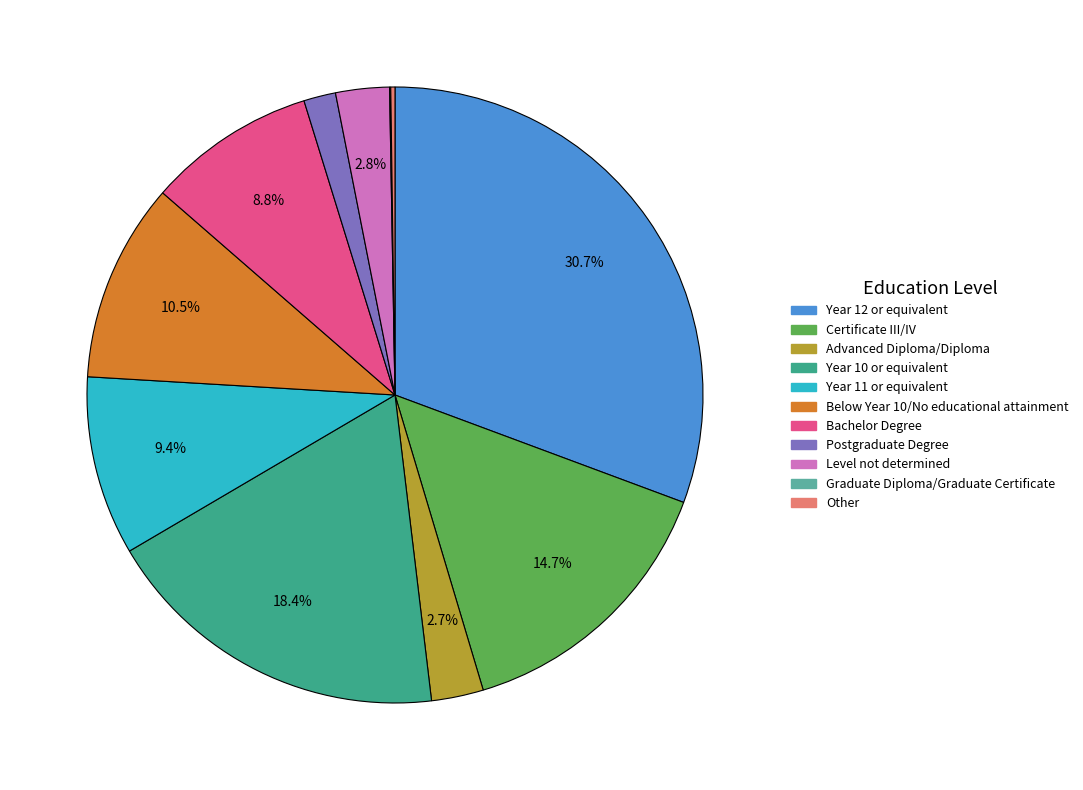

Does any single category account for the majority?

No